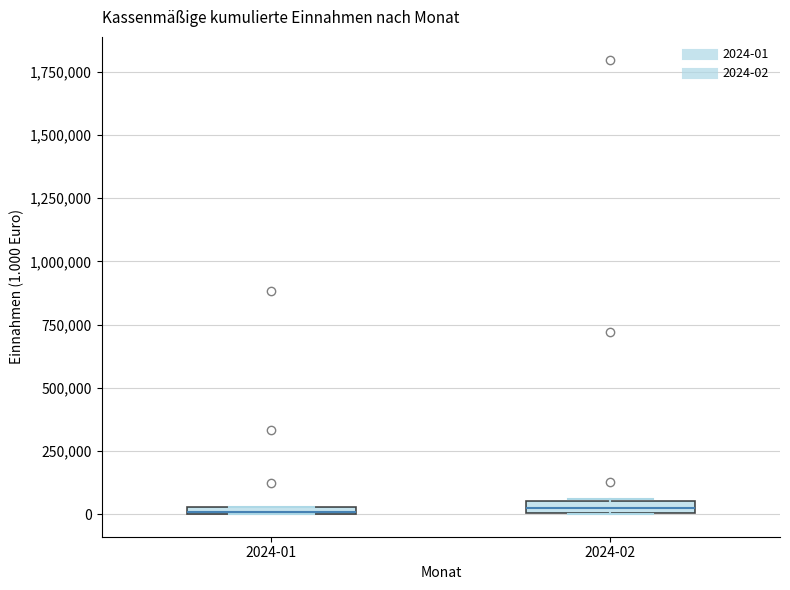

Where is the upper edge of the box for 2024-01 on the y-axis? The values are not printed on the chart, so give them approximately, as read against the axis.

50000